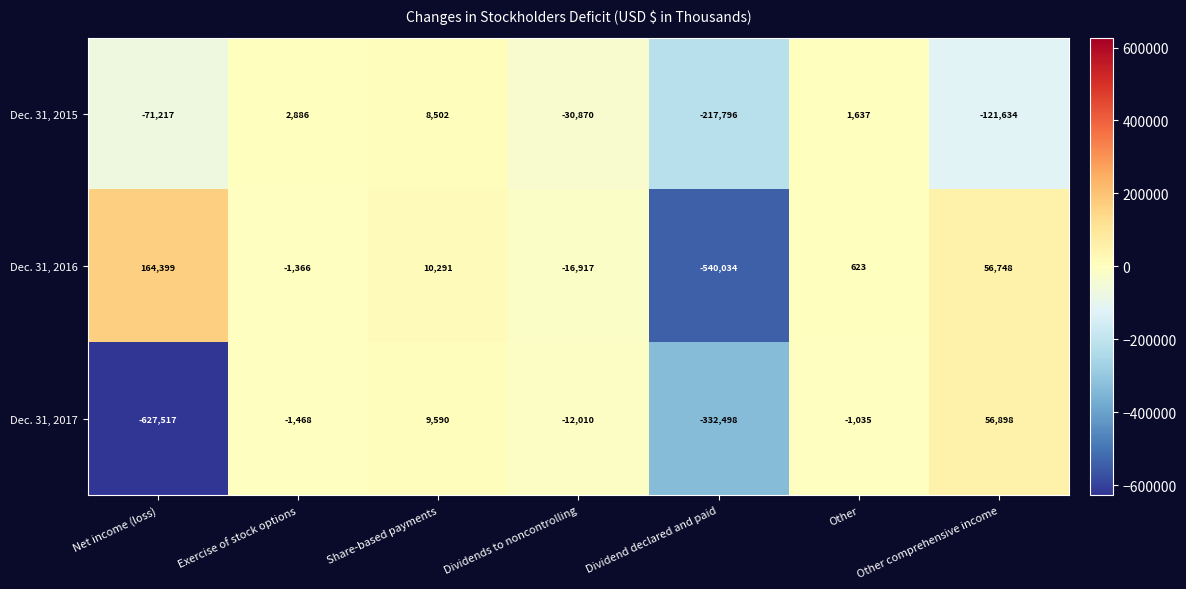

What is the spread (max minus min) of values at Share-based payments?

1789